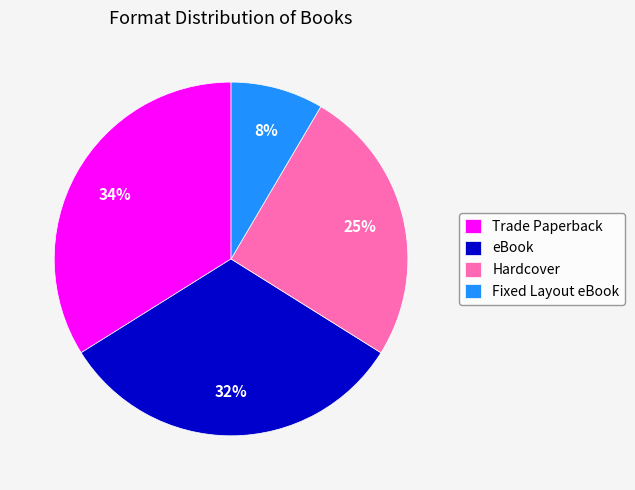

Between Hardcover and eBook, which is larger?

eBook